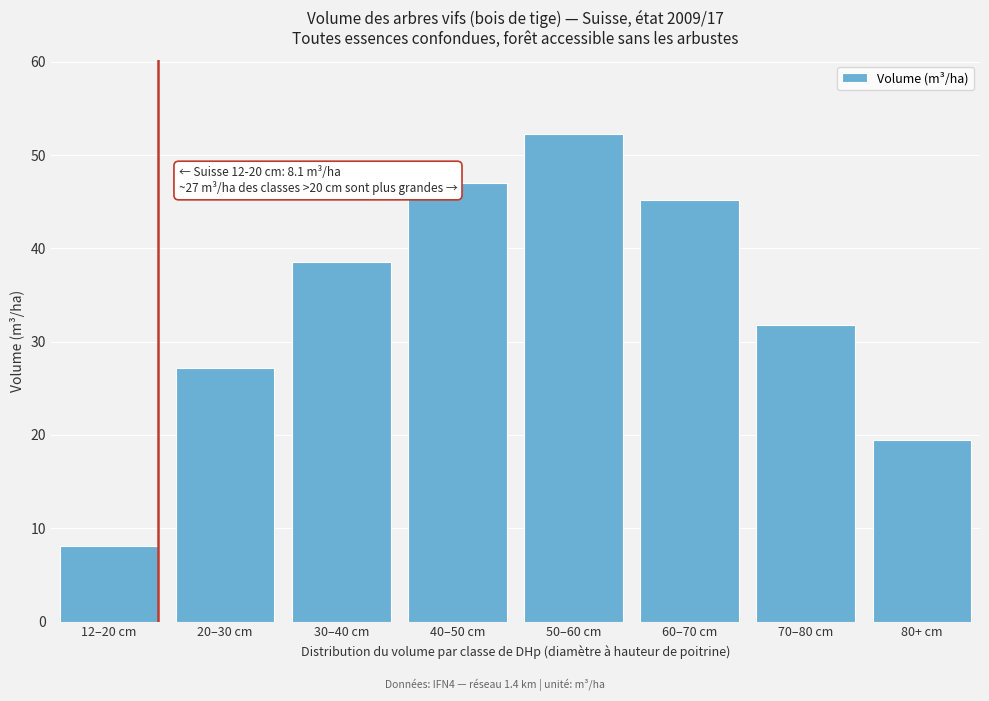

Reading left to right, list all the values displayed in this chart.

12–20 cm=8.1	20–30 cm=27.2	30–40 cm=38.5	40–50 cm=47.0	50–60 cm=52.3	60–70 cm=45.2	70–80 cm=31.8	80+ cm=19.5